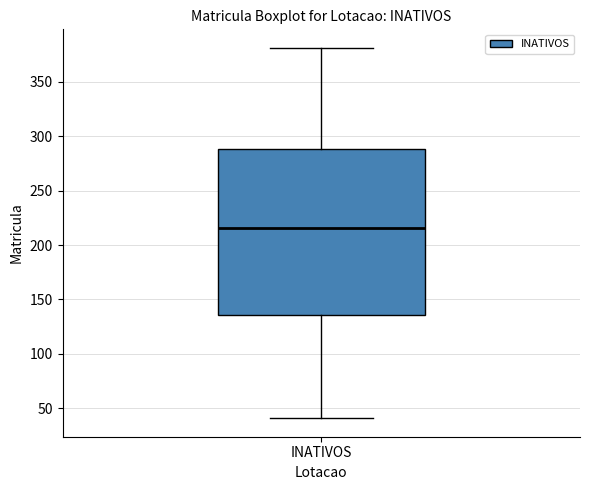

Transcribe this box plot: give where the median line is, the range the box spans, and where the two whiskers end, as read against the y-axis. The values are not printed on the chart, so give them approximately, as read against the axis.

median 215, box 135 to 290, whiskers 40 to 380